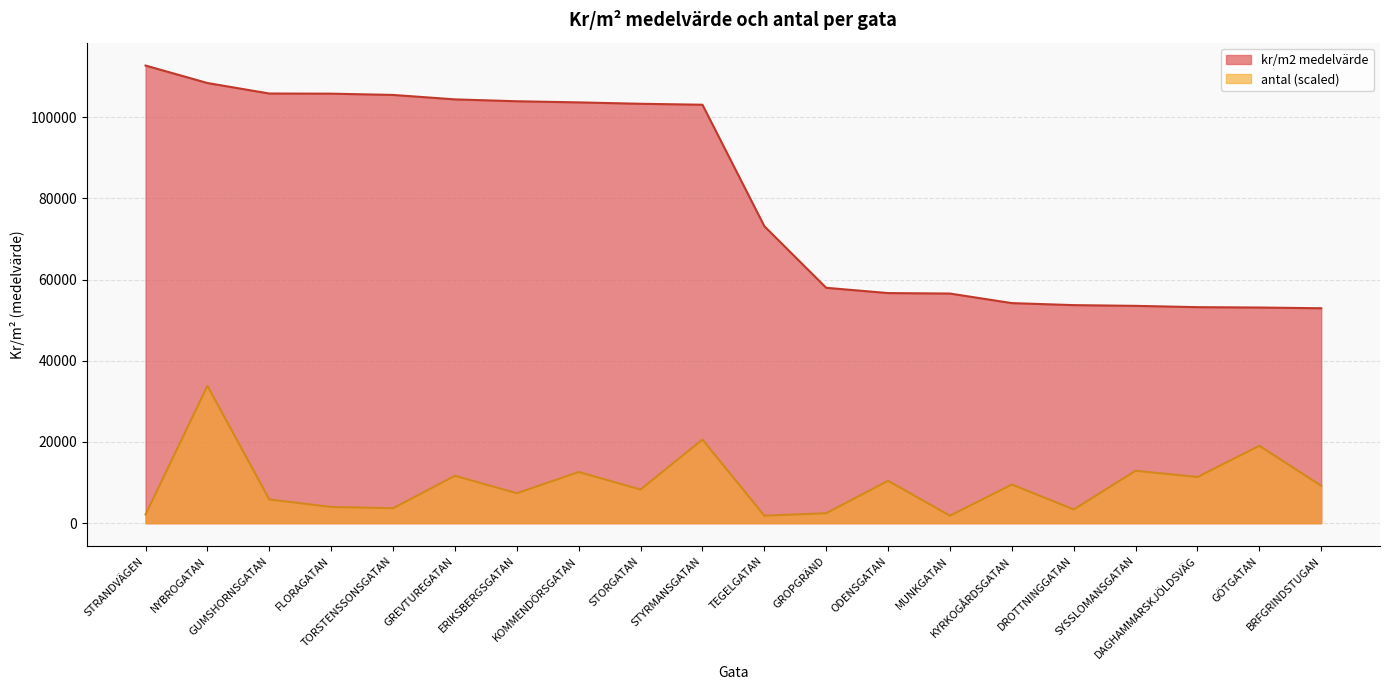

At which category is the sum across all series the highest?

NYBROGATAN